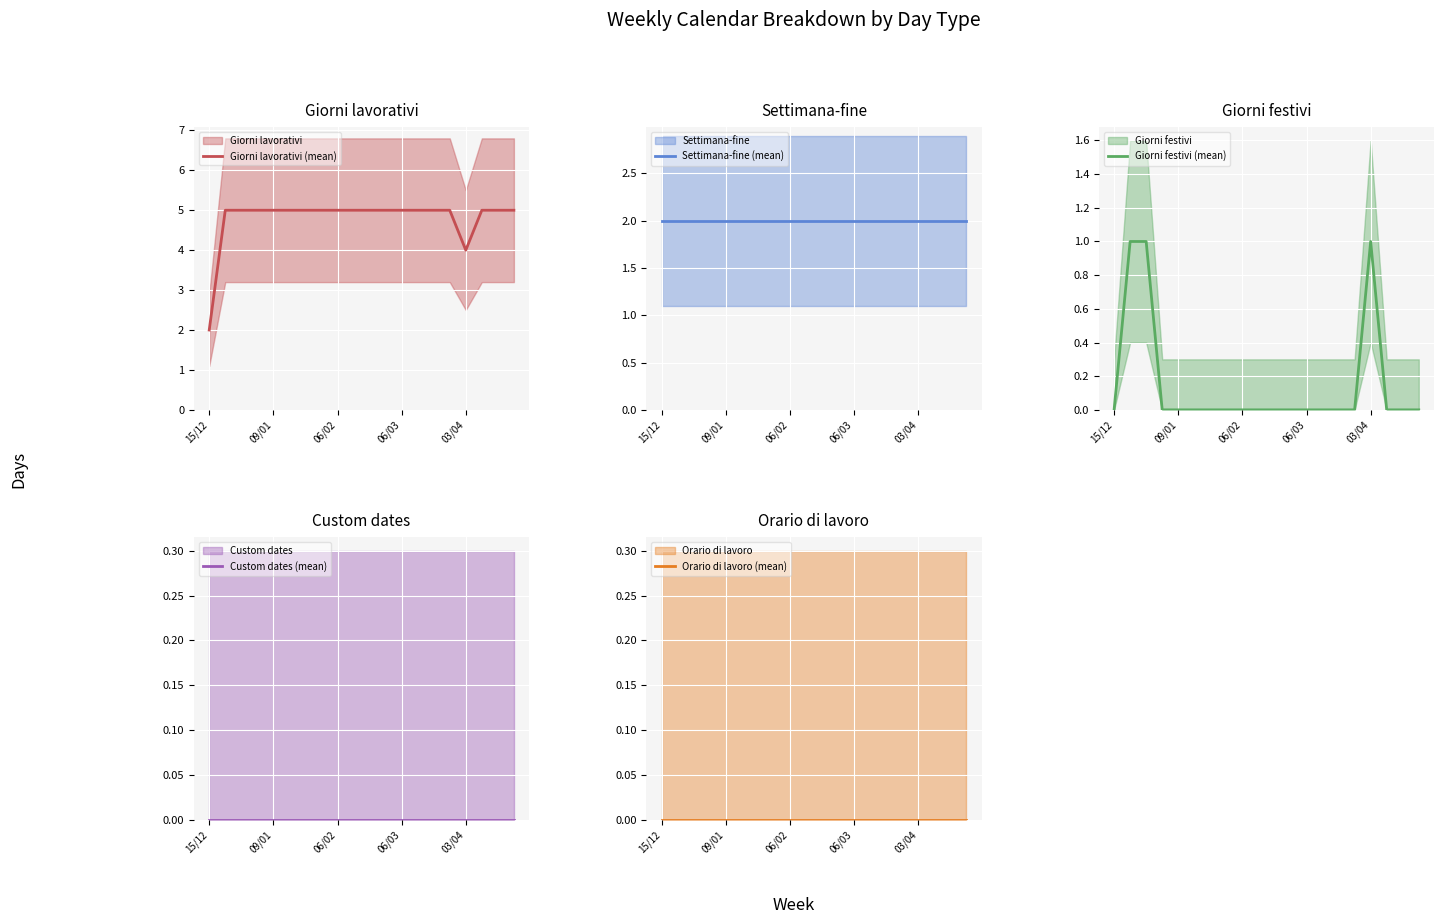

How many lines are shown in the chart?

5